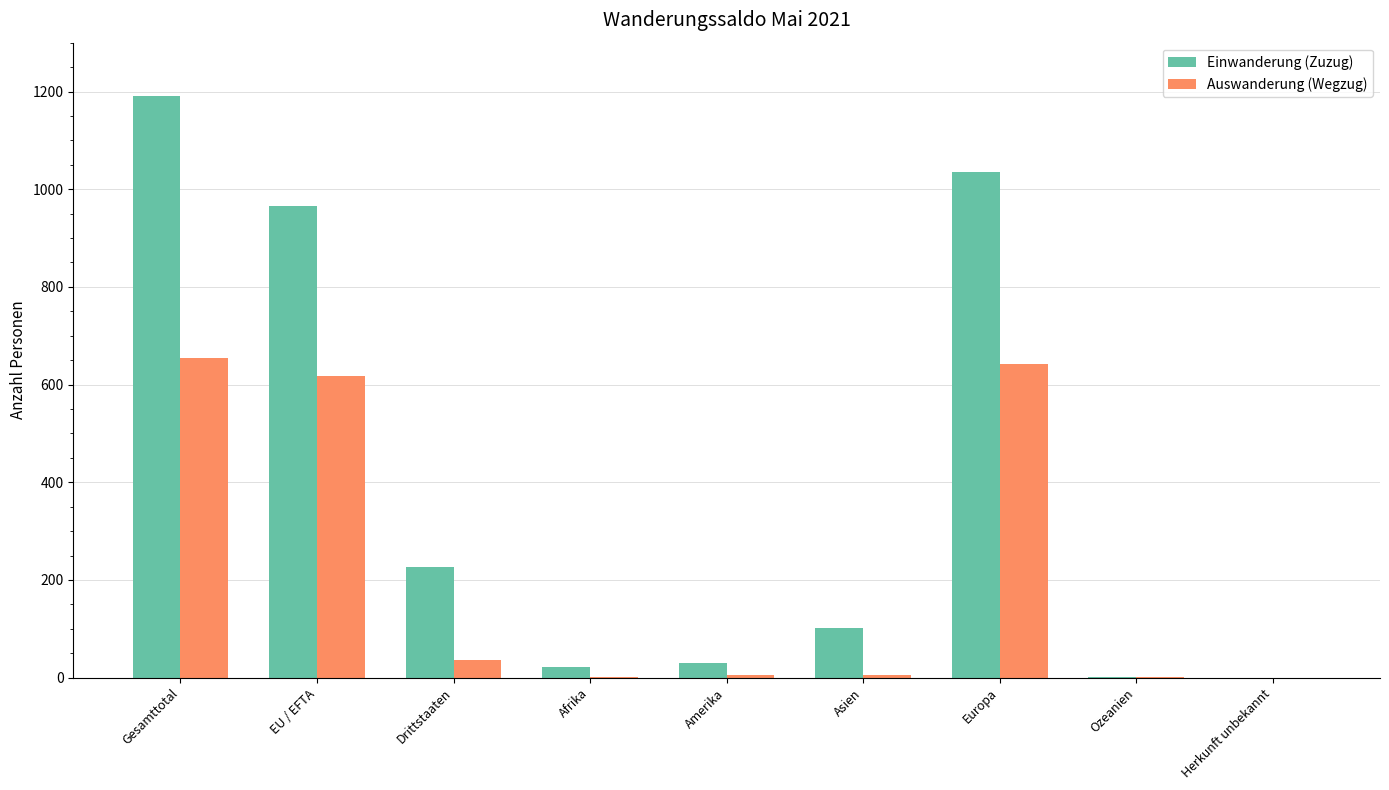

What is the sum of the Einwanderung (Zuzug) values at Gesamttotal and Europa?

2227